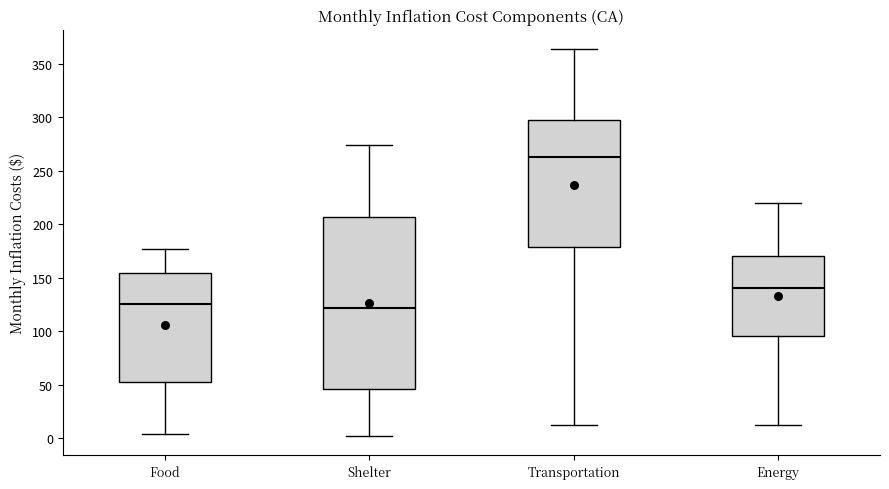

Comparing the boxes themselves (not the whiskers), which one is the tallest?

Shelter